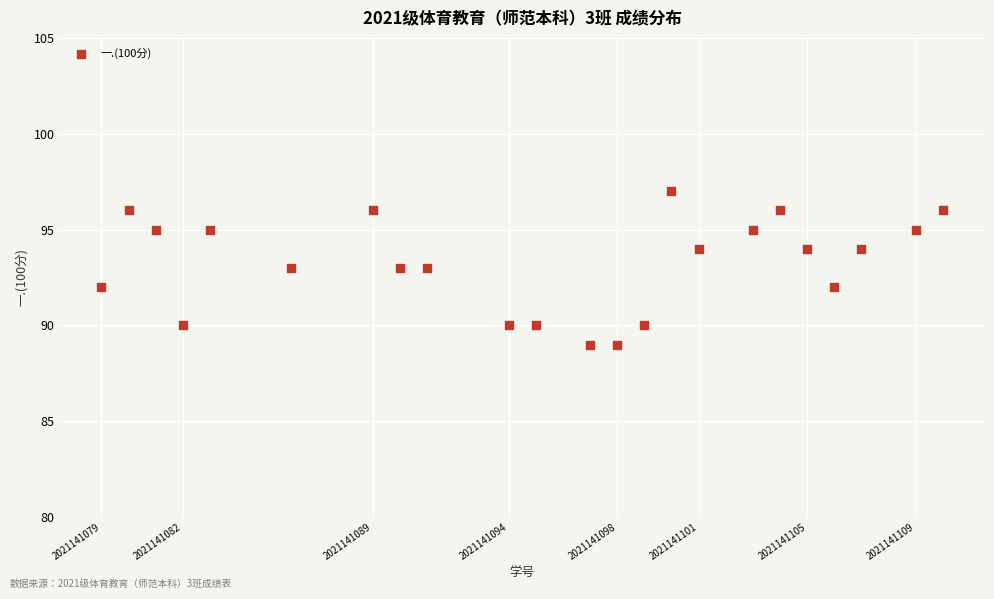

What is the range of X values (max minus min)?

31